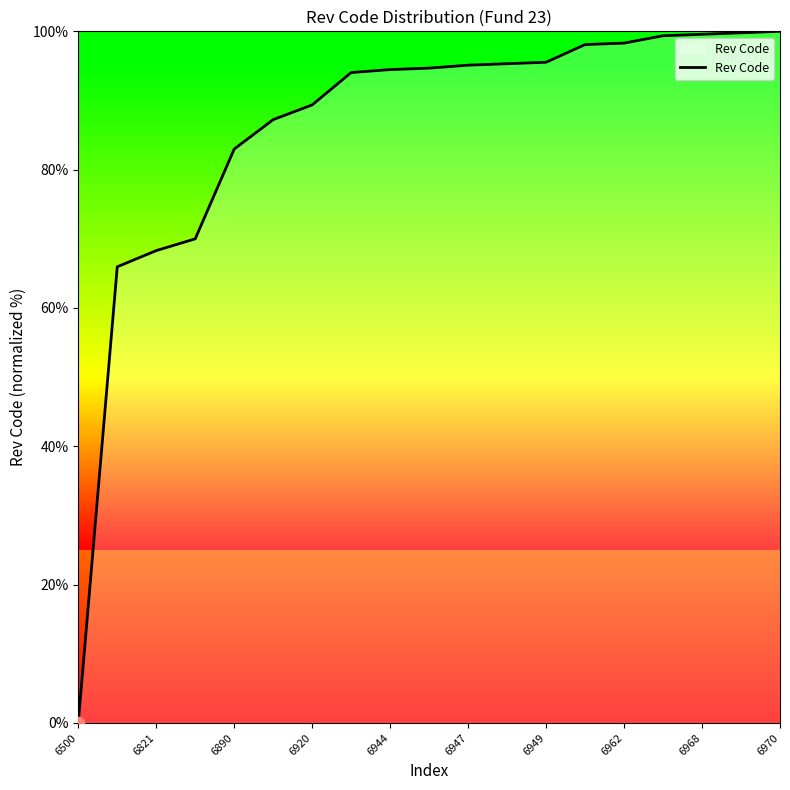

What is the difference between the maximum and minimum values?

100.0